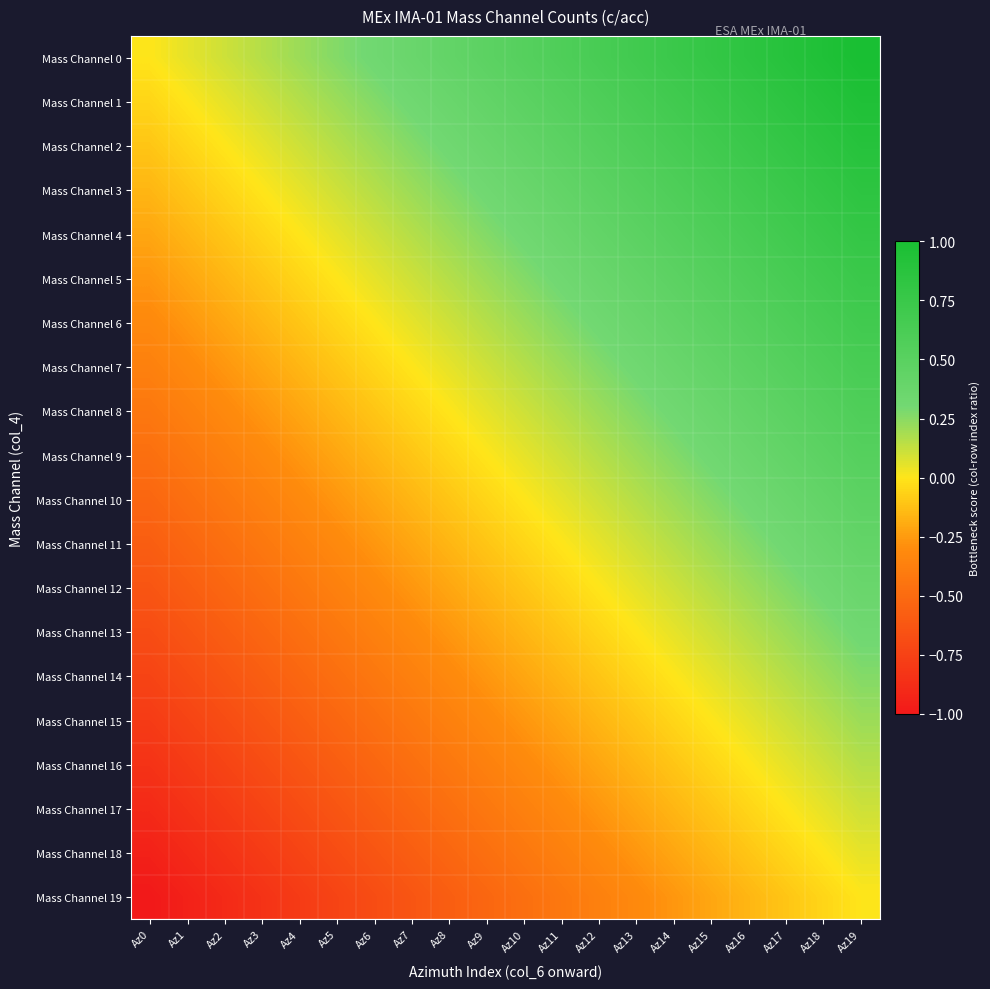

Which category has the lowest value across all series?

Az0